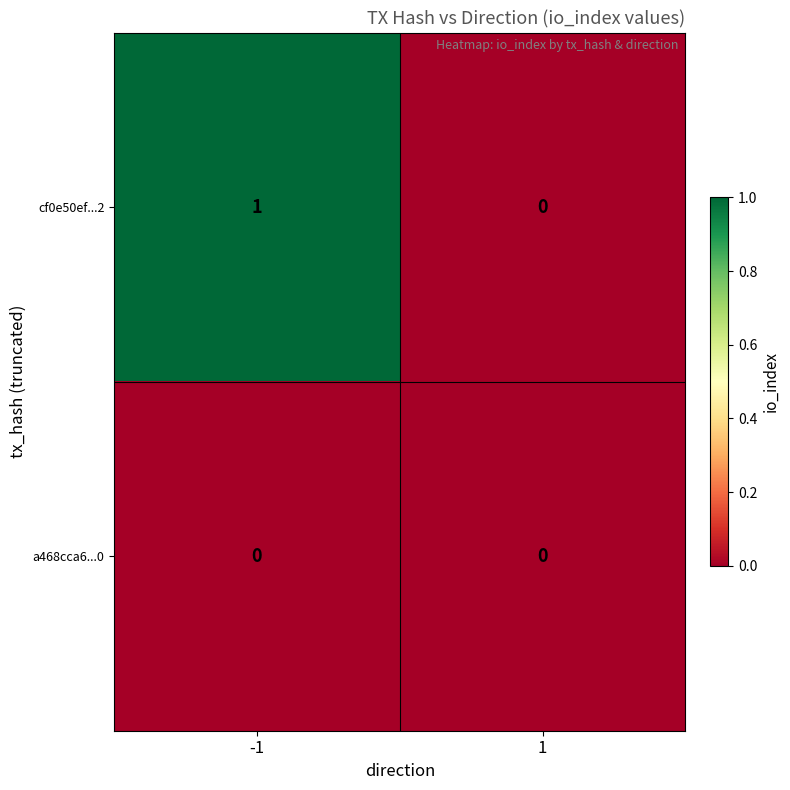

True or false: cf0e50ef...2 has a value of 1 at -1.

True